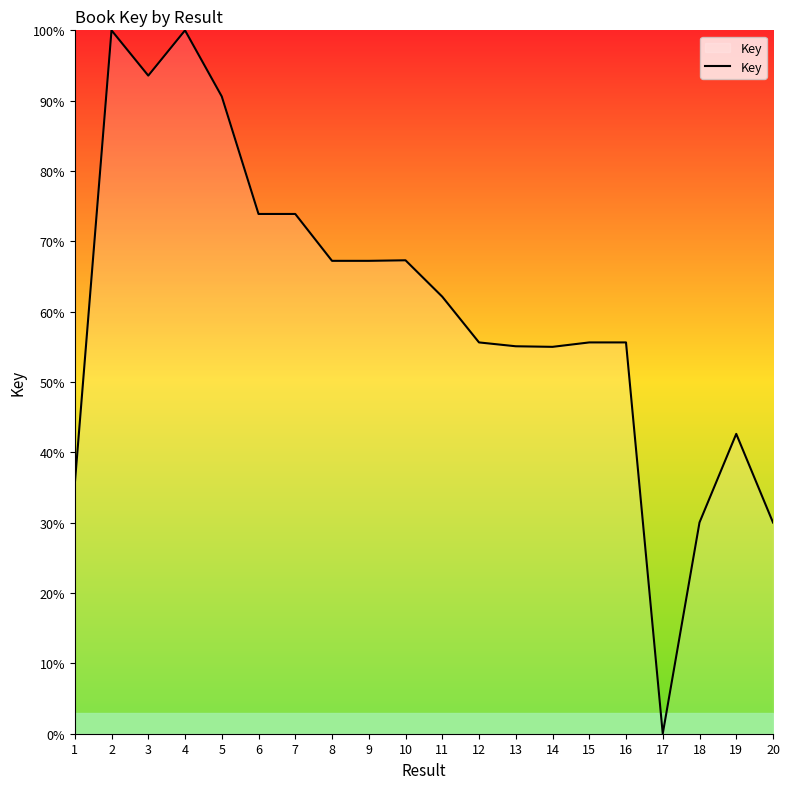

How many values exceed 62?

10